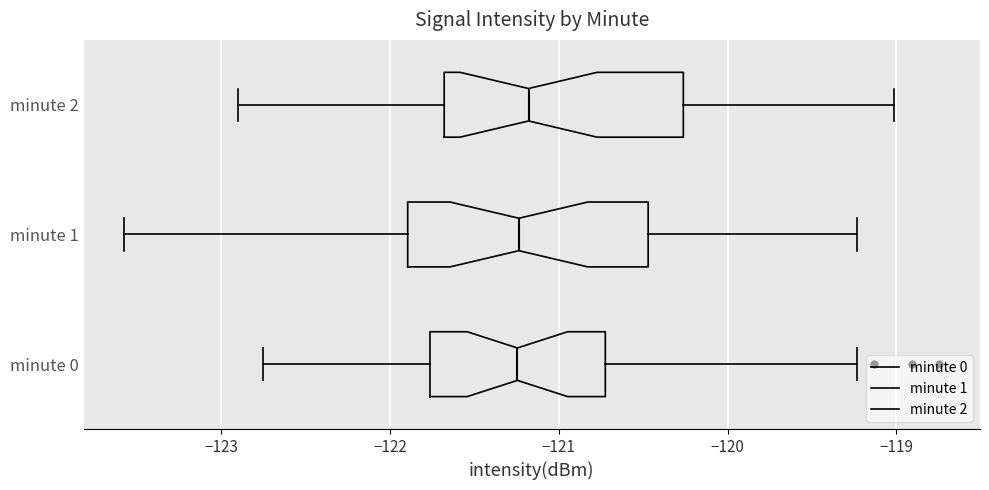

Reading bottom to top, read every box against the x-axis: the position of its median line, the range the box covers, and the ends of its whiskers. The values are not printed on the chart, so give them approximately, as read against the axis.

minute 0: median -121.2, box -121.8 to -120.7, whiskers -122.7 to -119.2
minute 1: median -121.2, box -121.9 to -120.5, whiskers -123.6 to -119.2
minute 2: median -121.2, box -121.7 to -120.3, whiskers -122.9 to -119.0